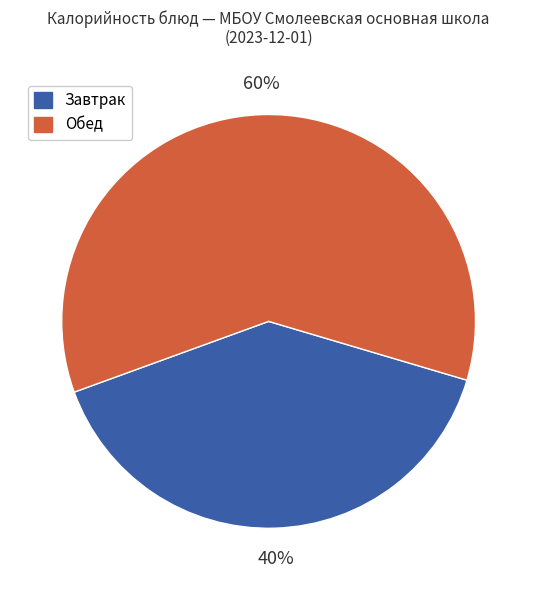

Is there a majority slice in this chart?

Yes